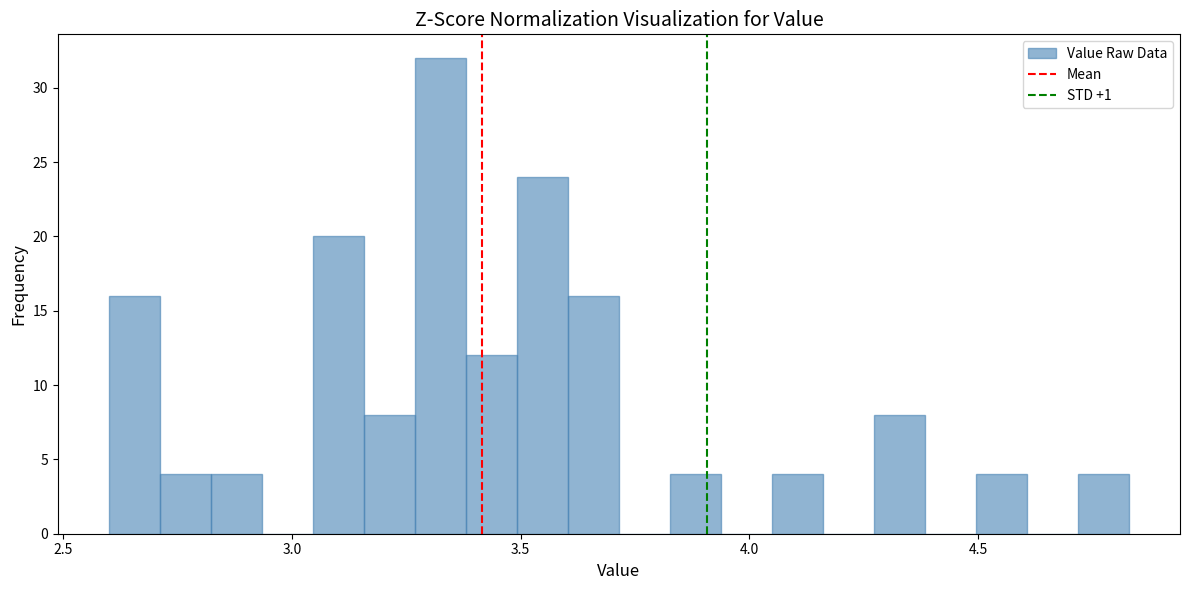

Read against the x-axis, roughly where is the centre of the tallest bar?

3.30